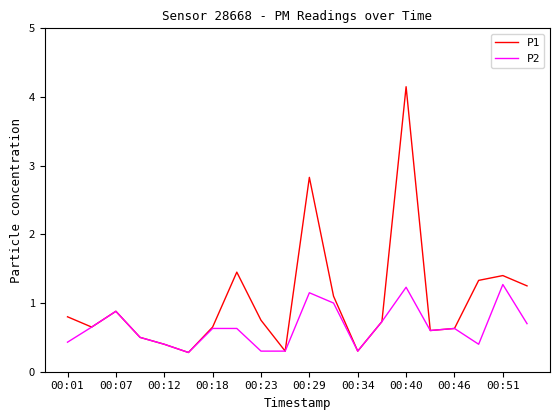

List the series in order of their peak value, highest first.

P1, P2